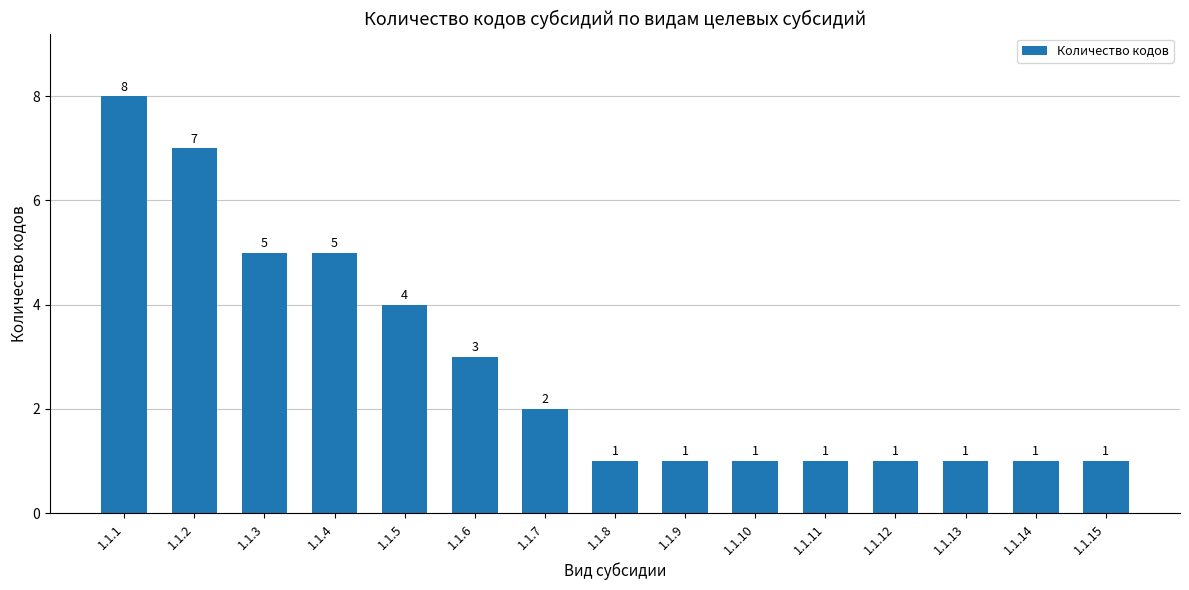

What is the value of the 2nd bar from the left?

7